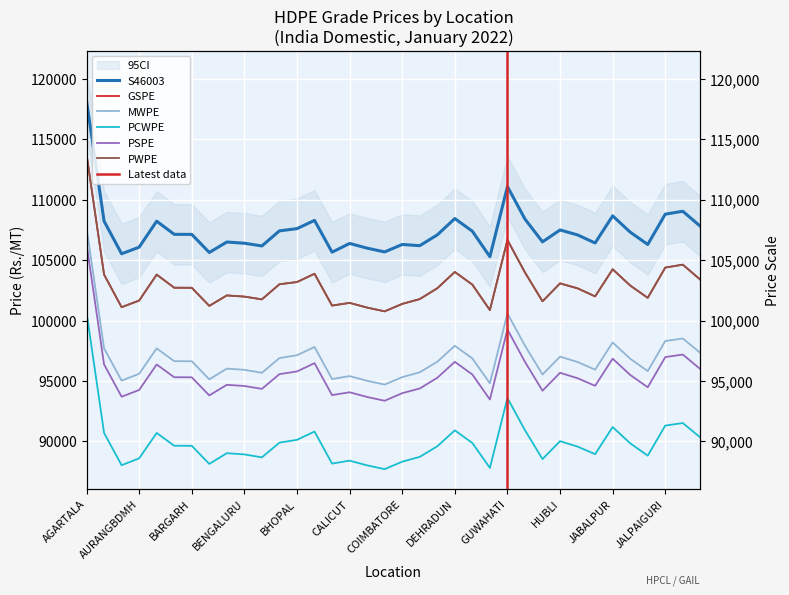

What is the difference between the maximum and minimum values in the MWPE series?

12986